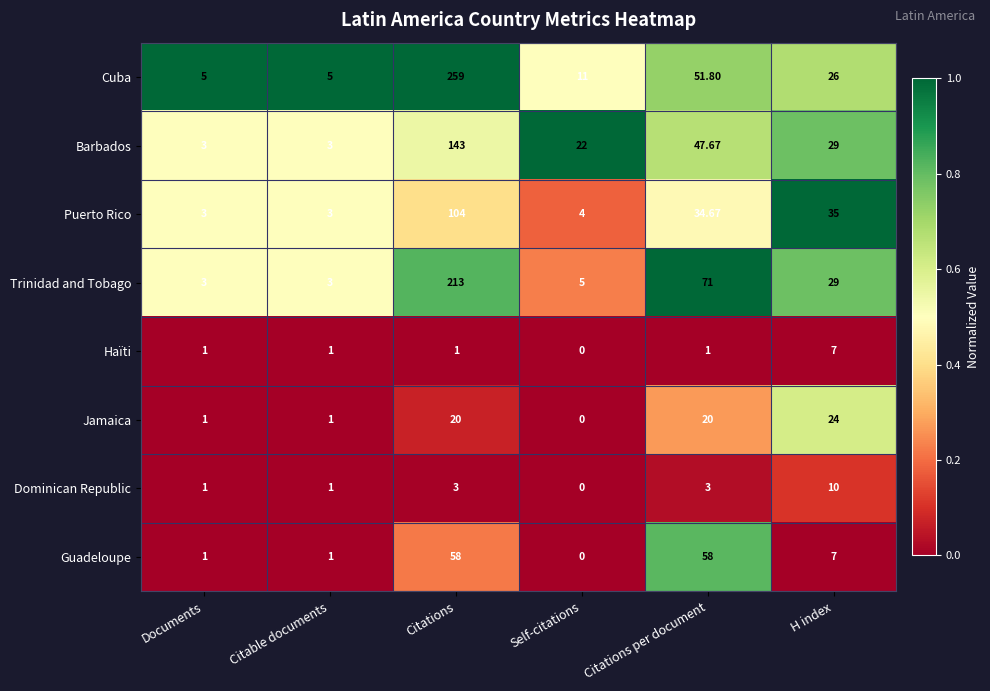

How many distinct data groups are displayed?

8